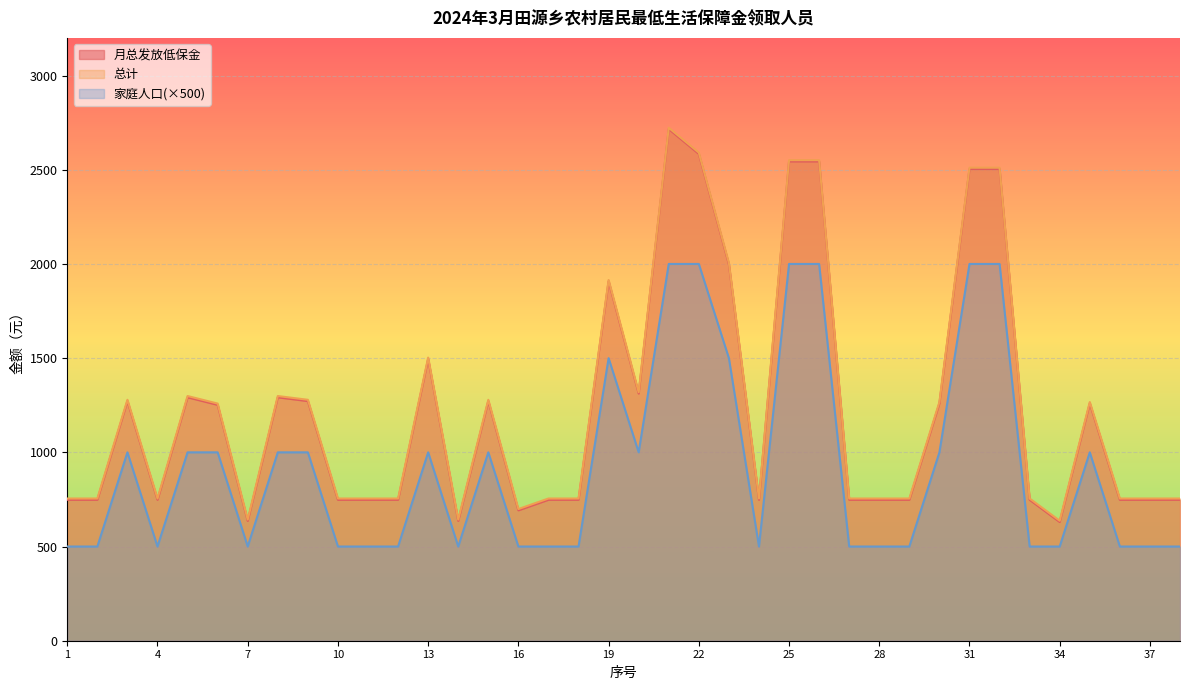

Between 9 and 34, which series saw the biggest shift?

月总发放低保金